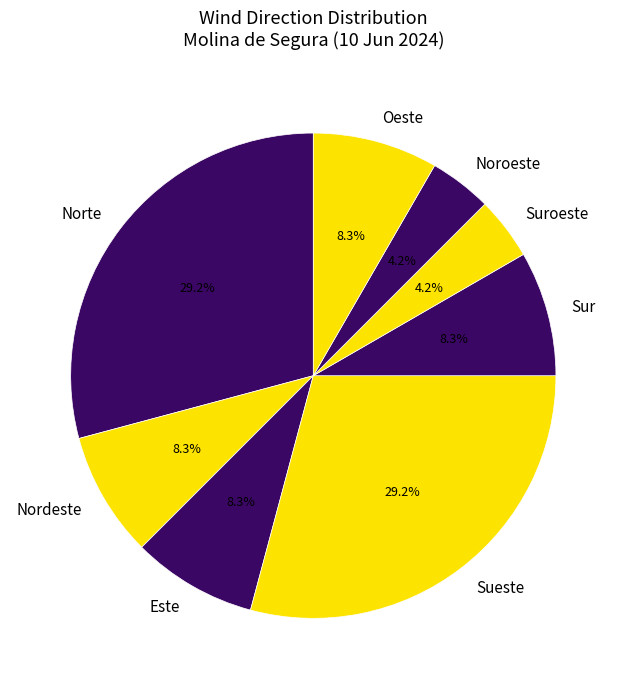

Is Norte the majority of the pie?

No